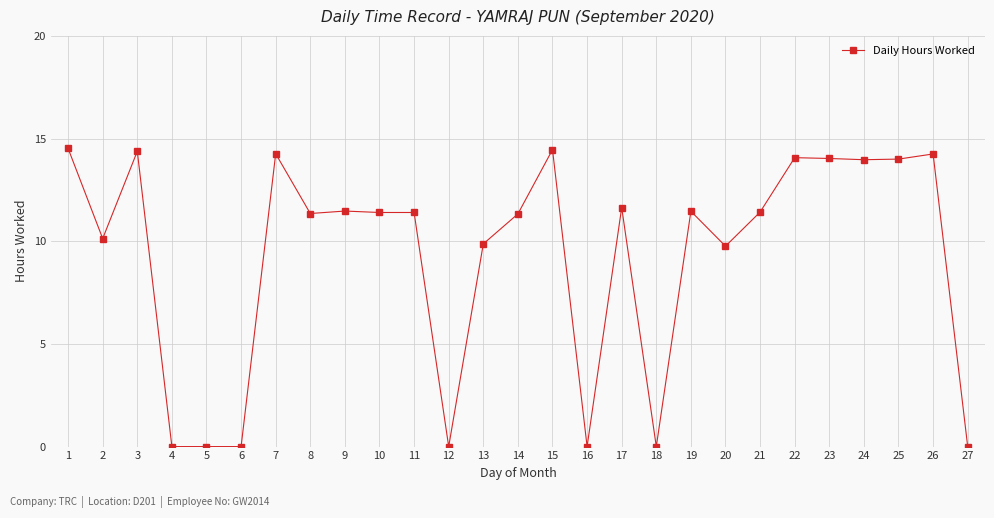

How many series are shown in this chart?

1